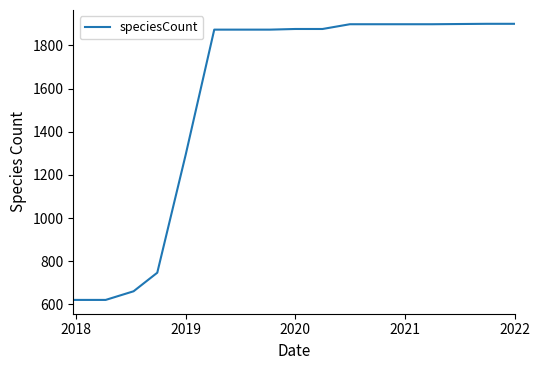

What is the minimum value shown in the chart?

621